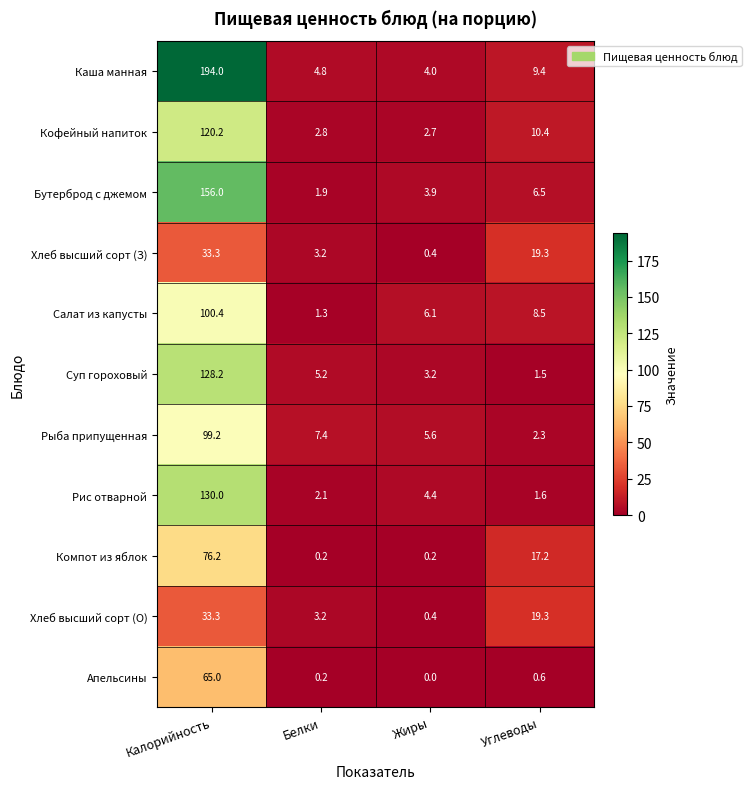

True or false: Хлеб высший сорт (О) has a value of 28.4 at Углеводы.

False